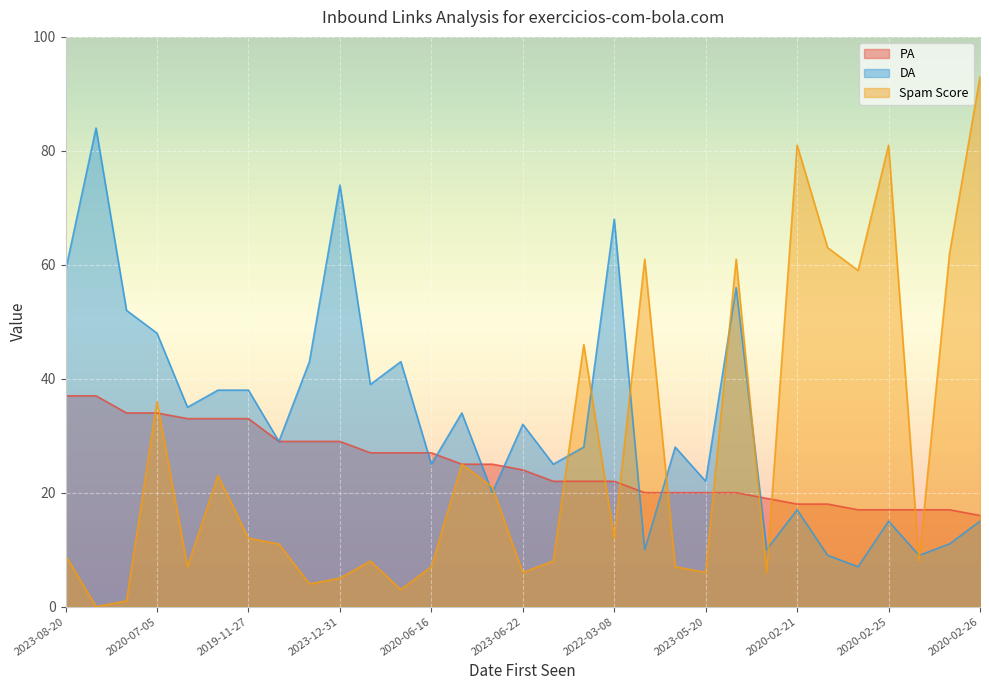

Which category has the highest value in the PA series?

2023-08-20